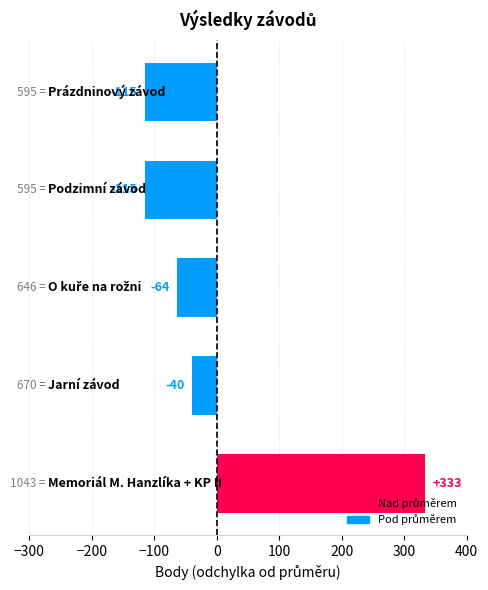

How many values are below zero?

4